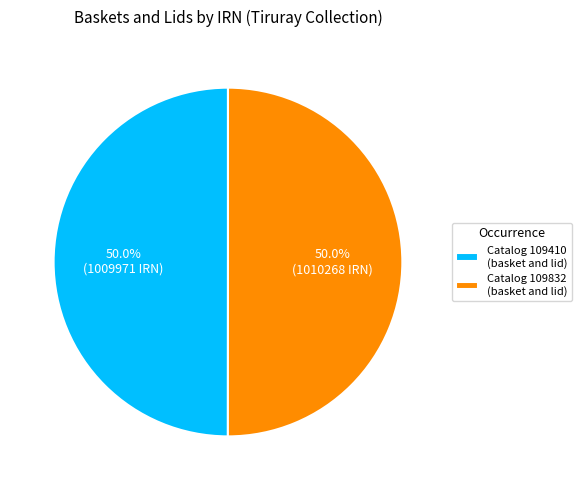

What is the ratio of the value at Catalog 109410 (basket and lid) to the value at Catalog 109832 (basket and lid)?

1.0